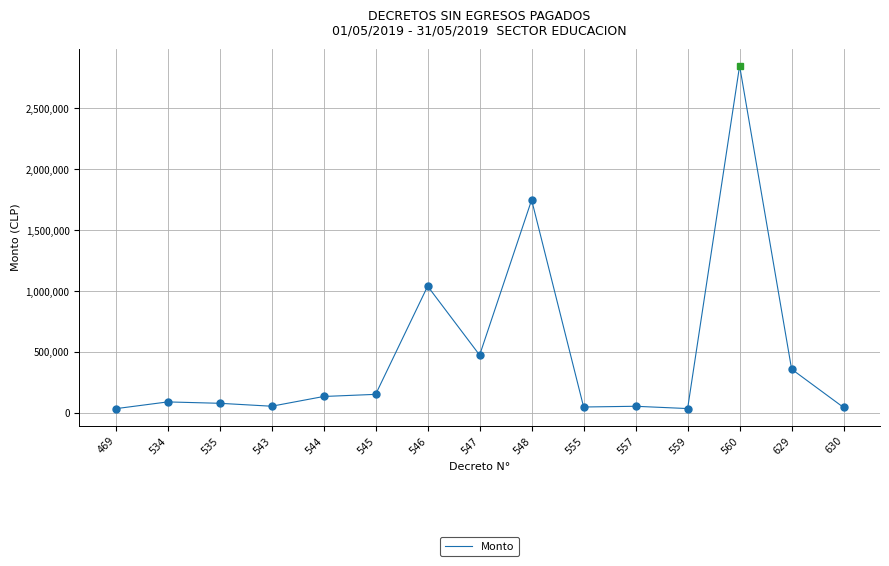

What is the change in value from 545 to 547?

+321971